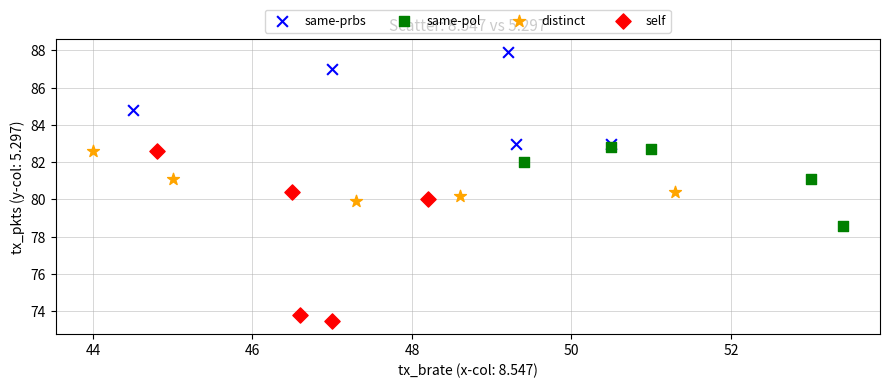

Which series reaches the minimum Y coordinate?

self